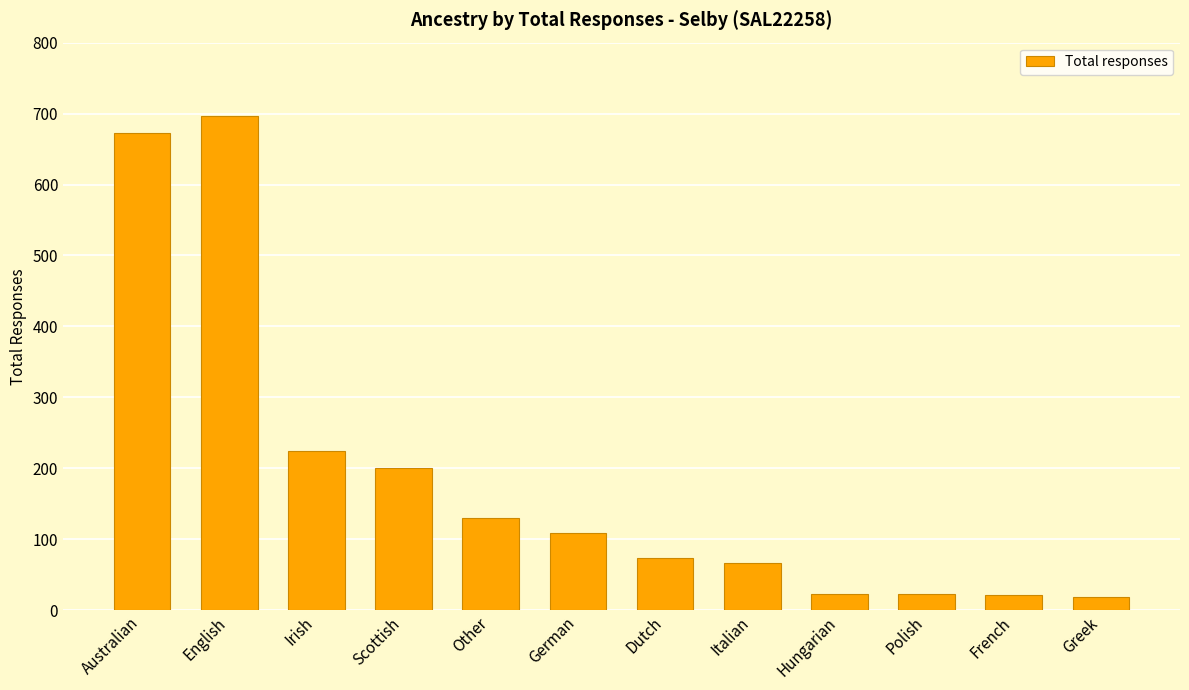

What is the ratio of the value at Australian to the value at German?

6.2